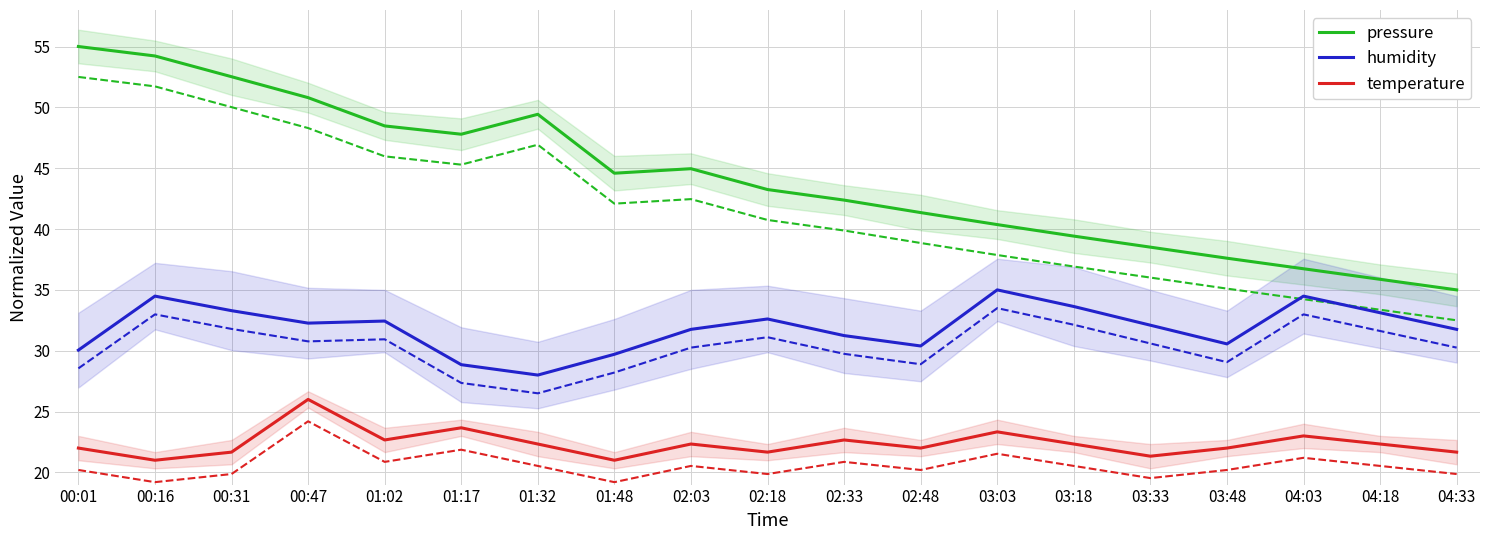

What is the value of the humidity point at the 9th from the left?

31.8